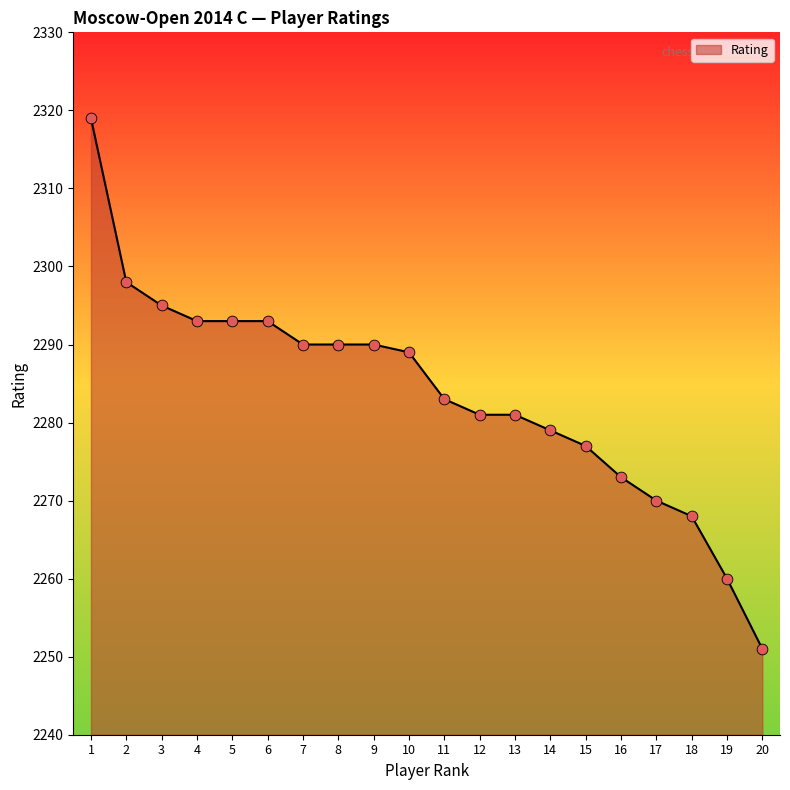

Between 20 and 11, which is larger?

11